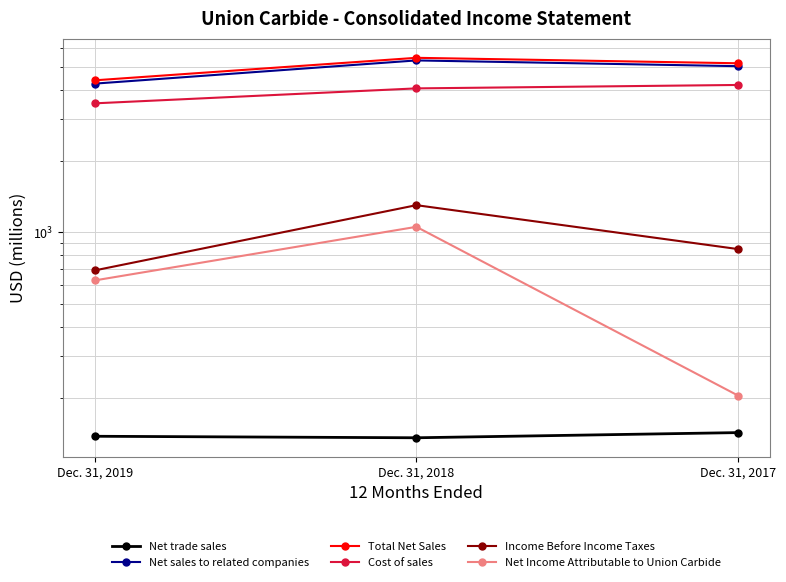

Rank the series at Dec. 31, 2019 from lowest to highest value.

Net trade sales, Net Income Attributable to Union Carbide, Income Before Income Taxes, Cost of sales, Net sales to related companies, Total Net Sales